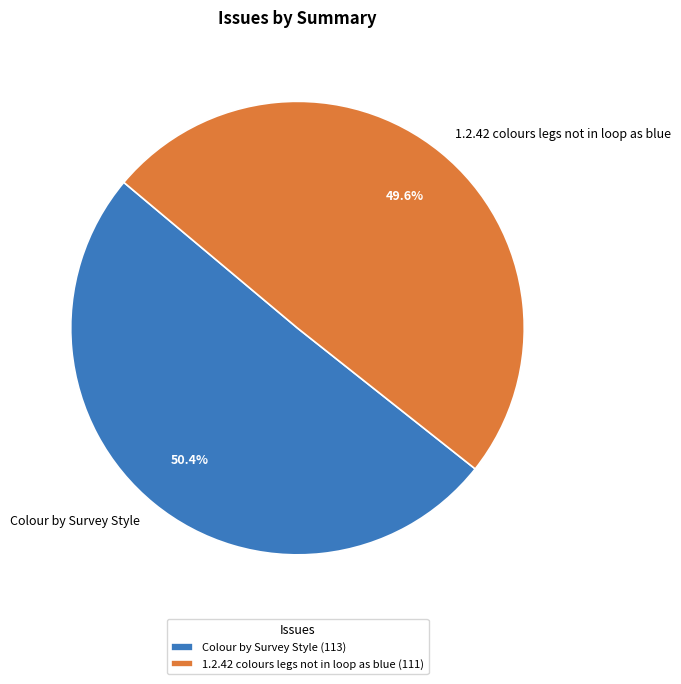

What percentage is the Colour by Survey Style slice, to the nearest percent?

50%